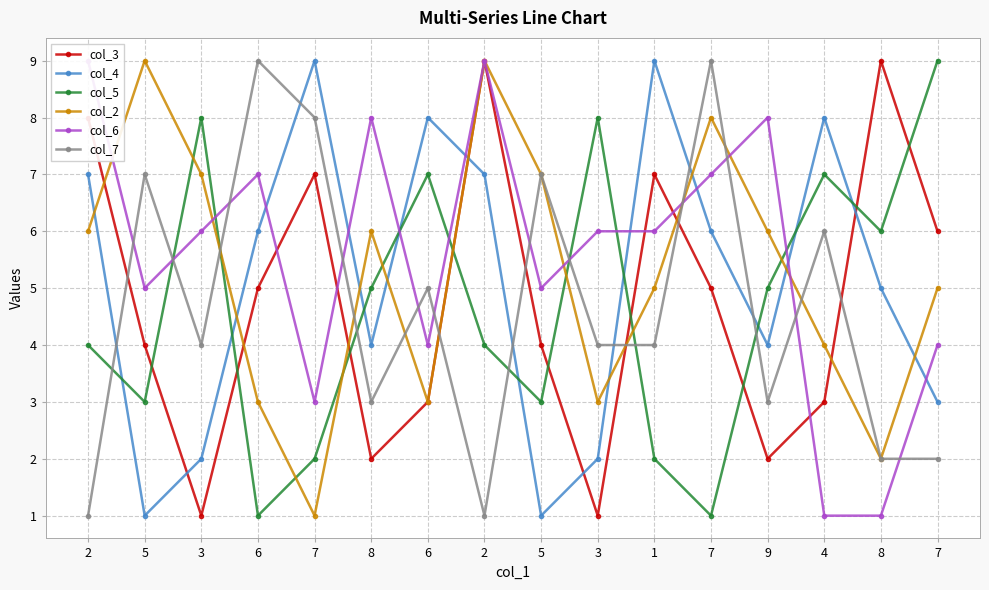

Does the chart display data point markers on the line(s)?

Yes